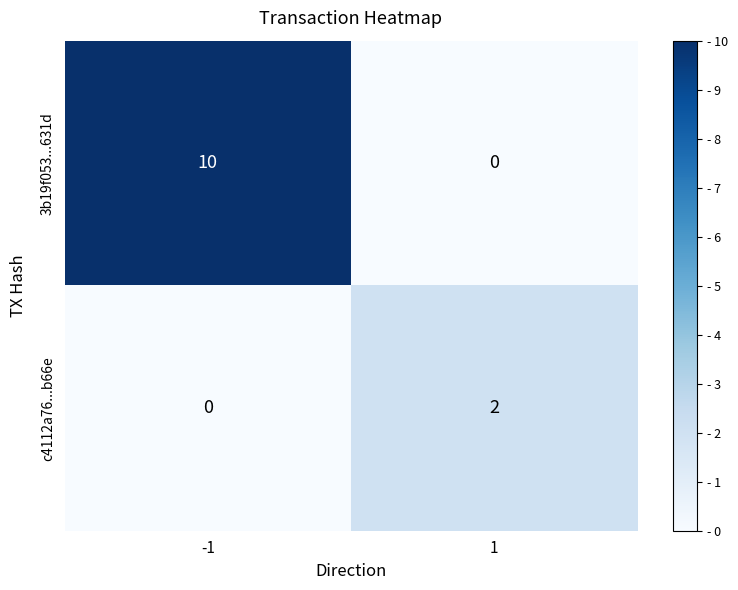

Reading right to left, list all the values displayed in this chart.

3b19f053...631d: 1=0	-1=10
c4112a76...b66e: 1=2	-1=0